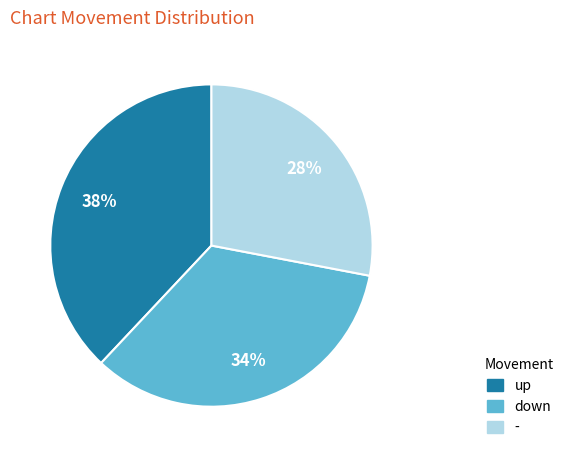

Does up represent more than half of the total?

No